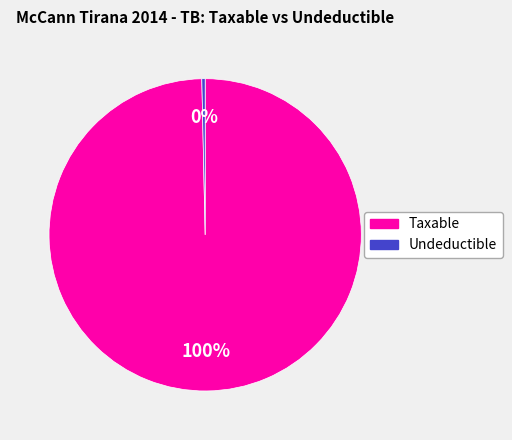

To the nearest percent, what is the average slice percentage?

50%